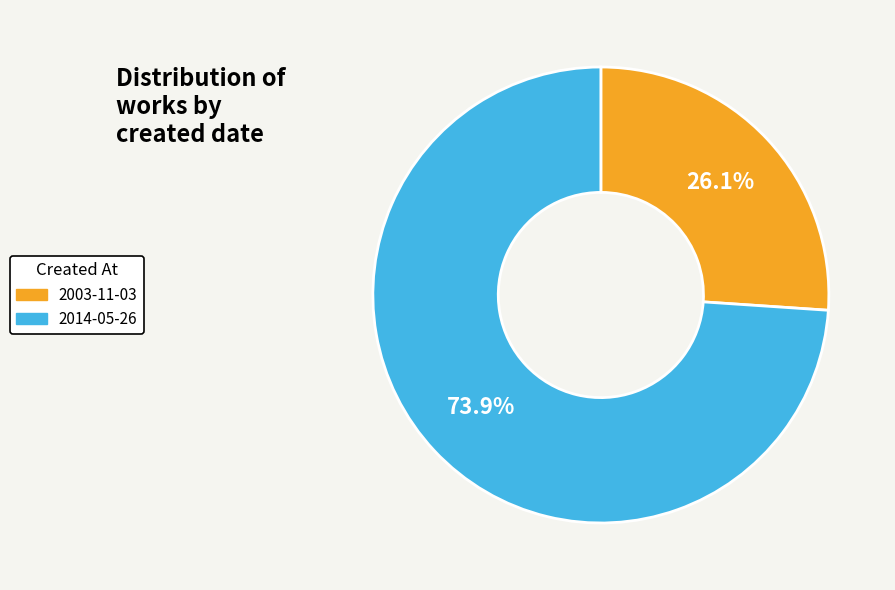

Combined, what portion of the pie is 2003-11-03 and 2014-05-26?

100.0%